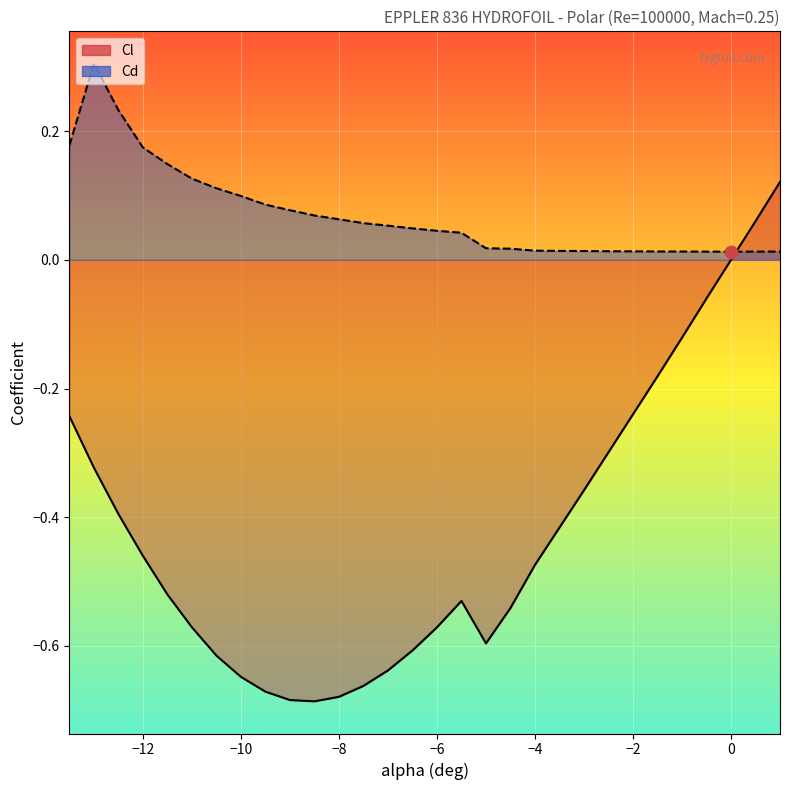

Is the value of Cd at -10.5 greater than the value of Cl at -6.5?

Yes